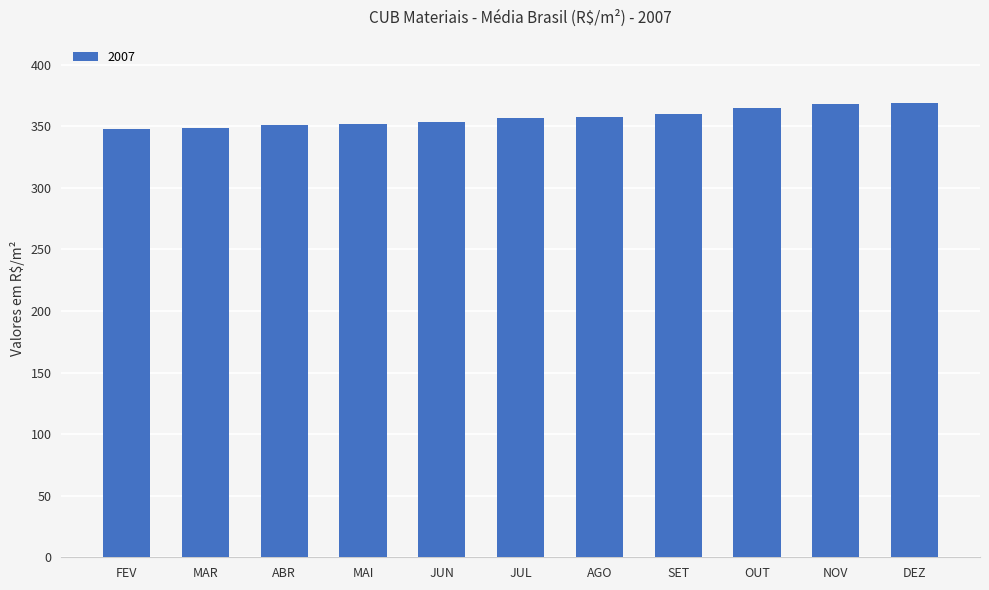

What value does the data have at FEV?

347.6